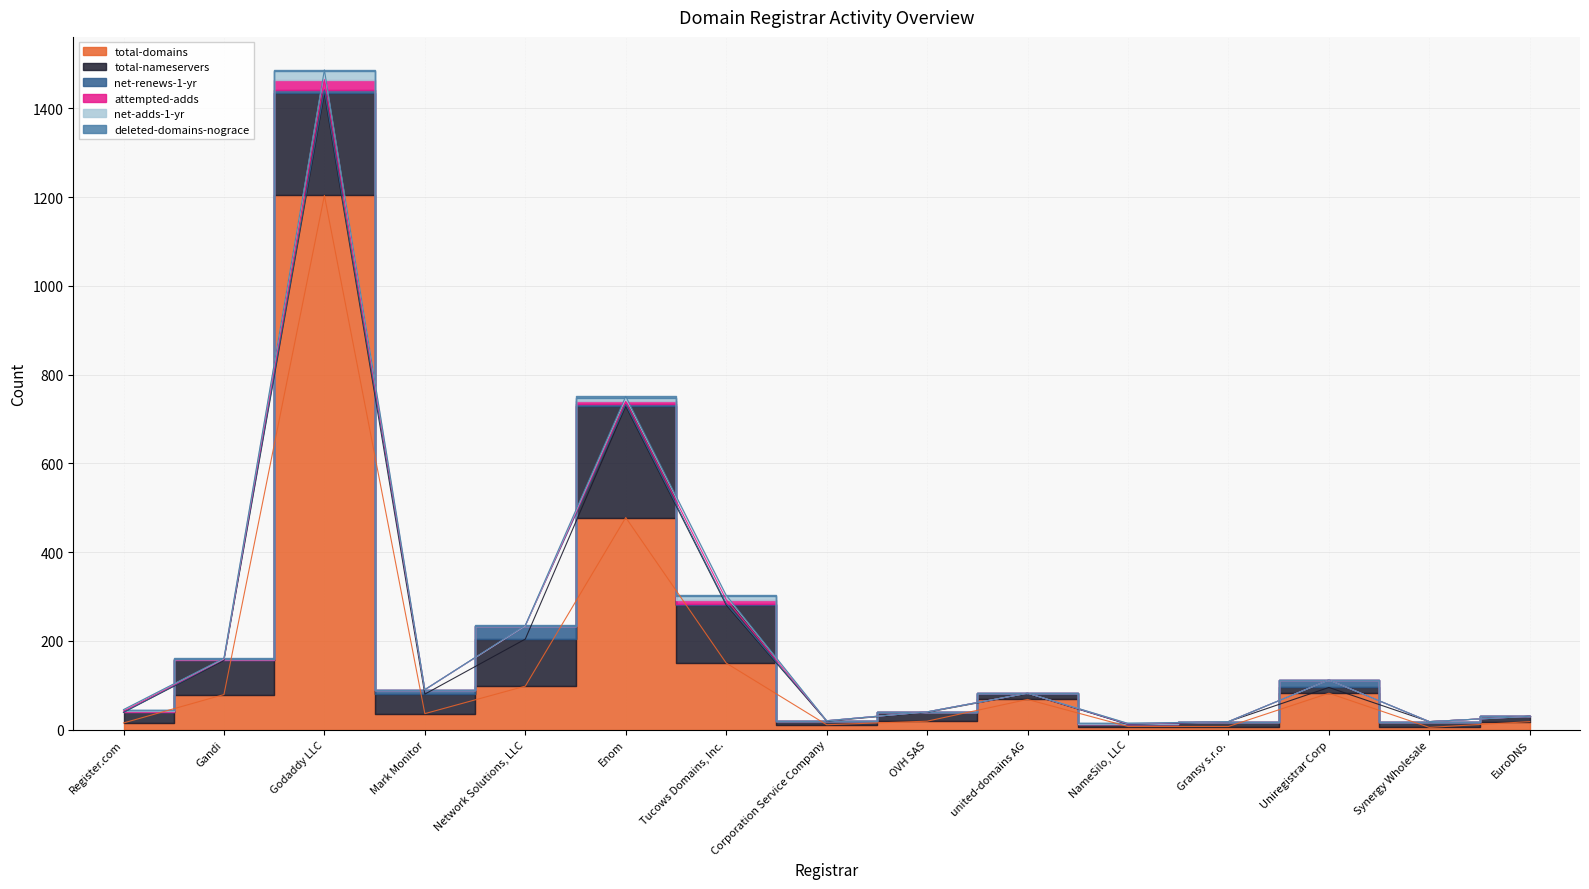

What is the value of the total-domains point at the 5th from the left?

98